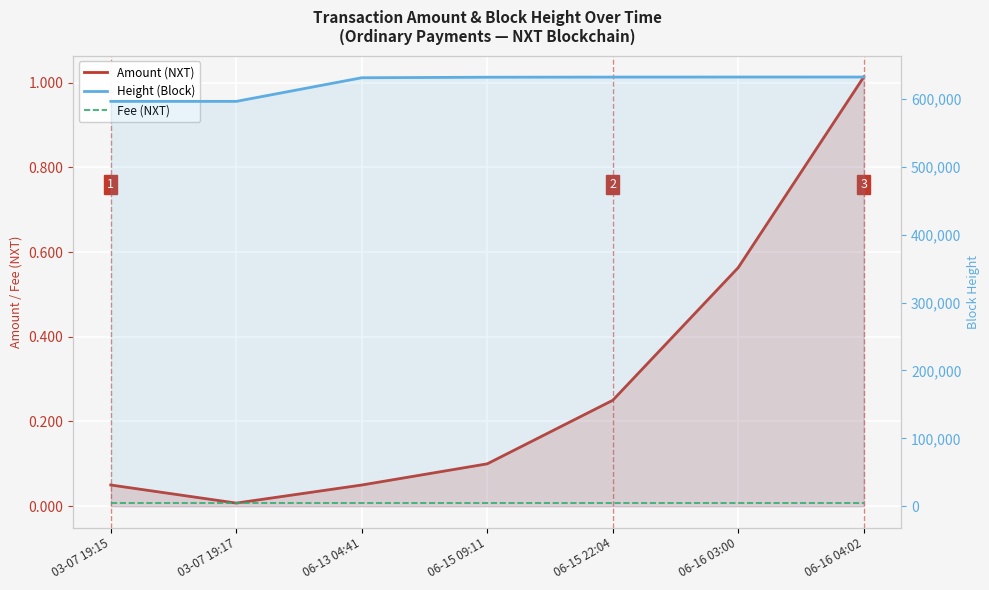

Does the chart display data point markers on the line(s)?

No